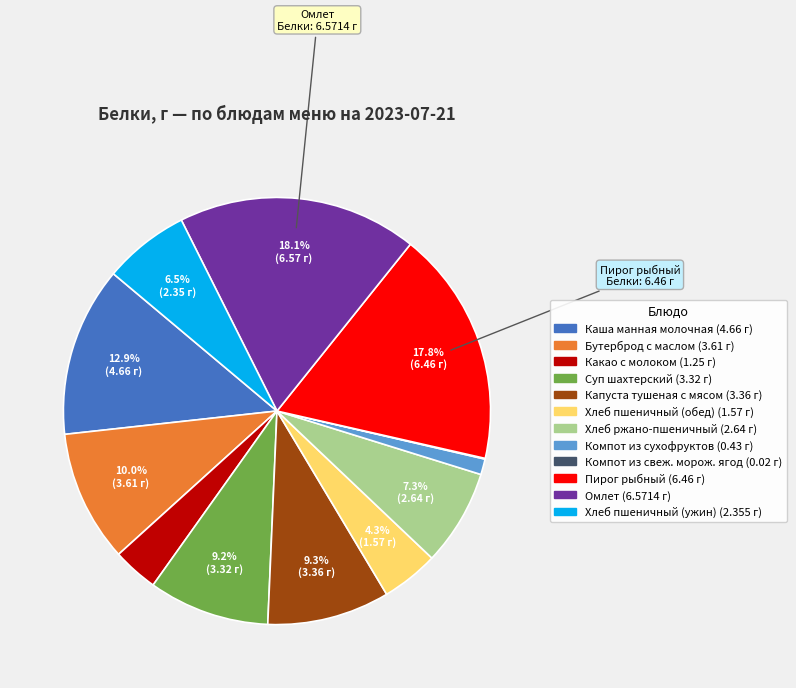

Is there any slice that represents more than half of the pie?

No